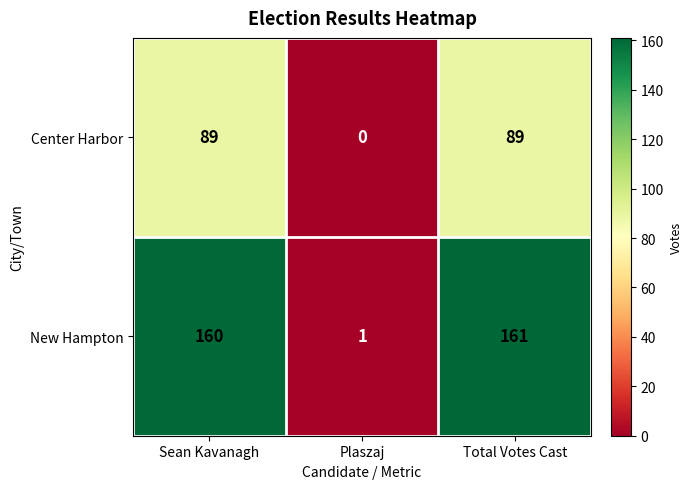

Rank the series at Total Votes Cast from lowest to highest value.

Center Harbor, New Hampton